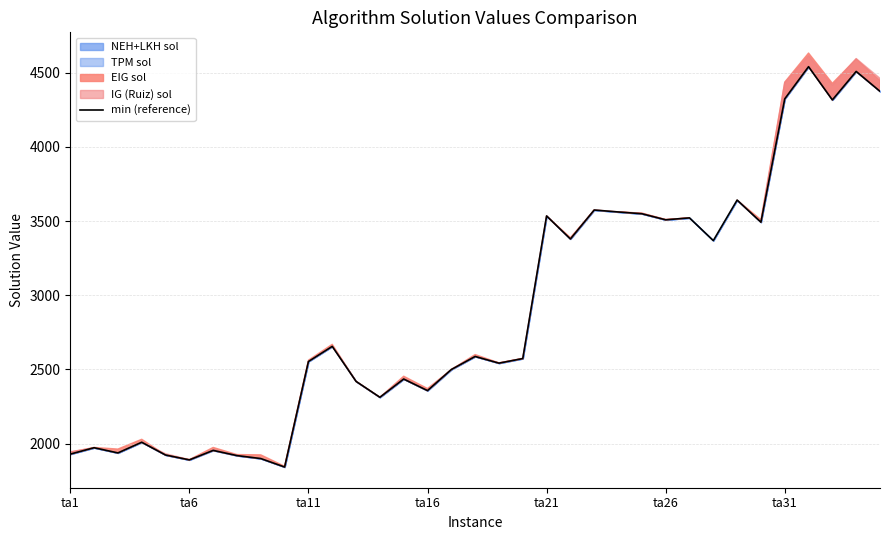

What is the minimum value shown in the chart?

1842